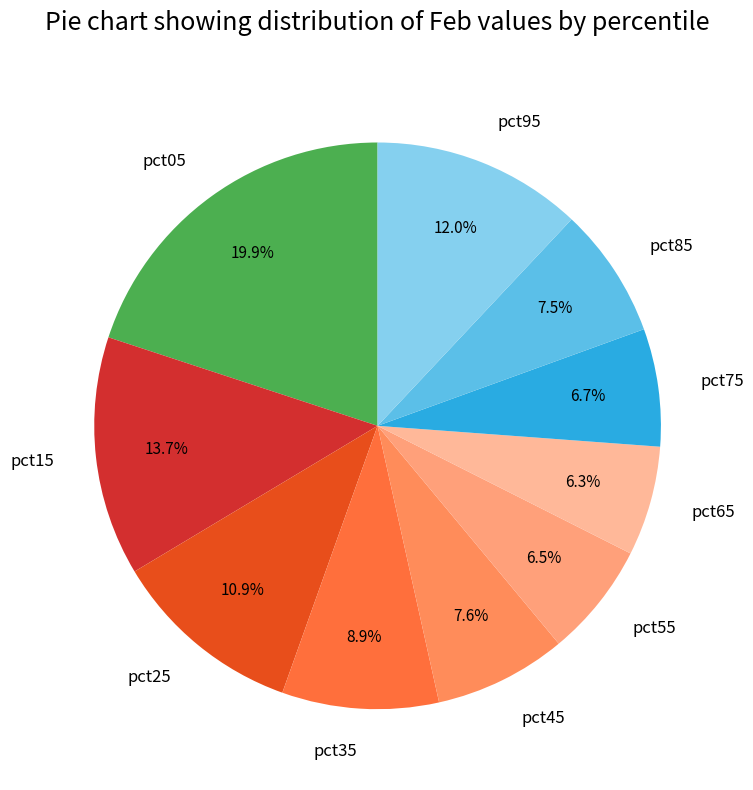

Combined, what portion of the pie is pct15 and pct35?

22.6%